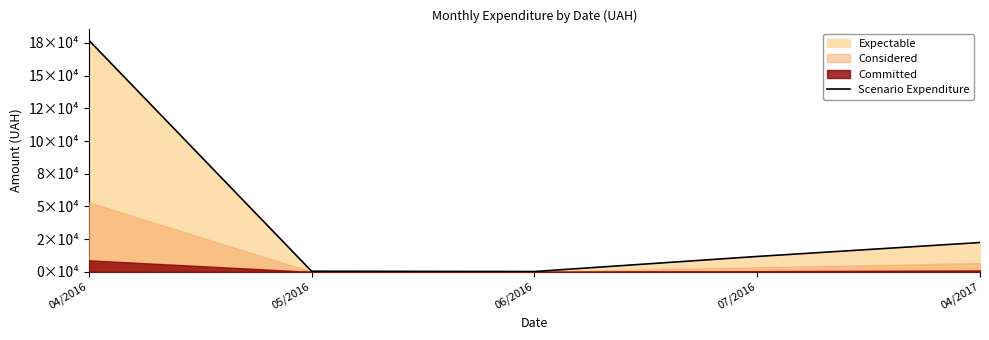

Is it true that the value at 07/2016 is 11787.4?

True